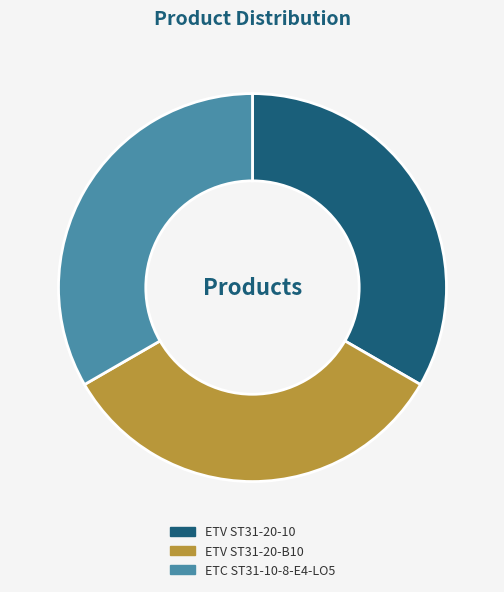

Is it true that ETV ST31-20-B10 is 28% of the pie?

False